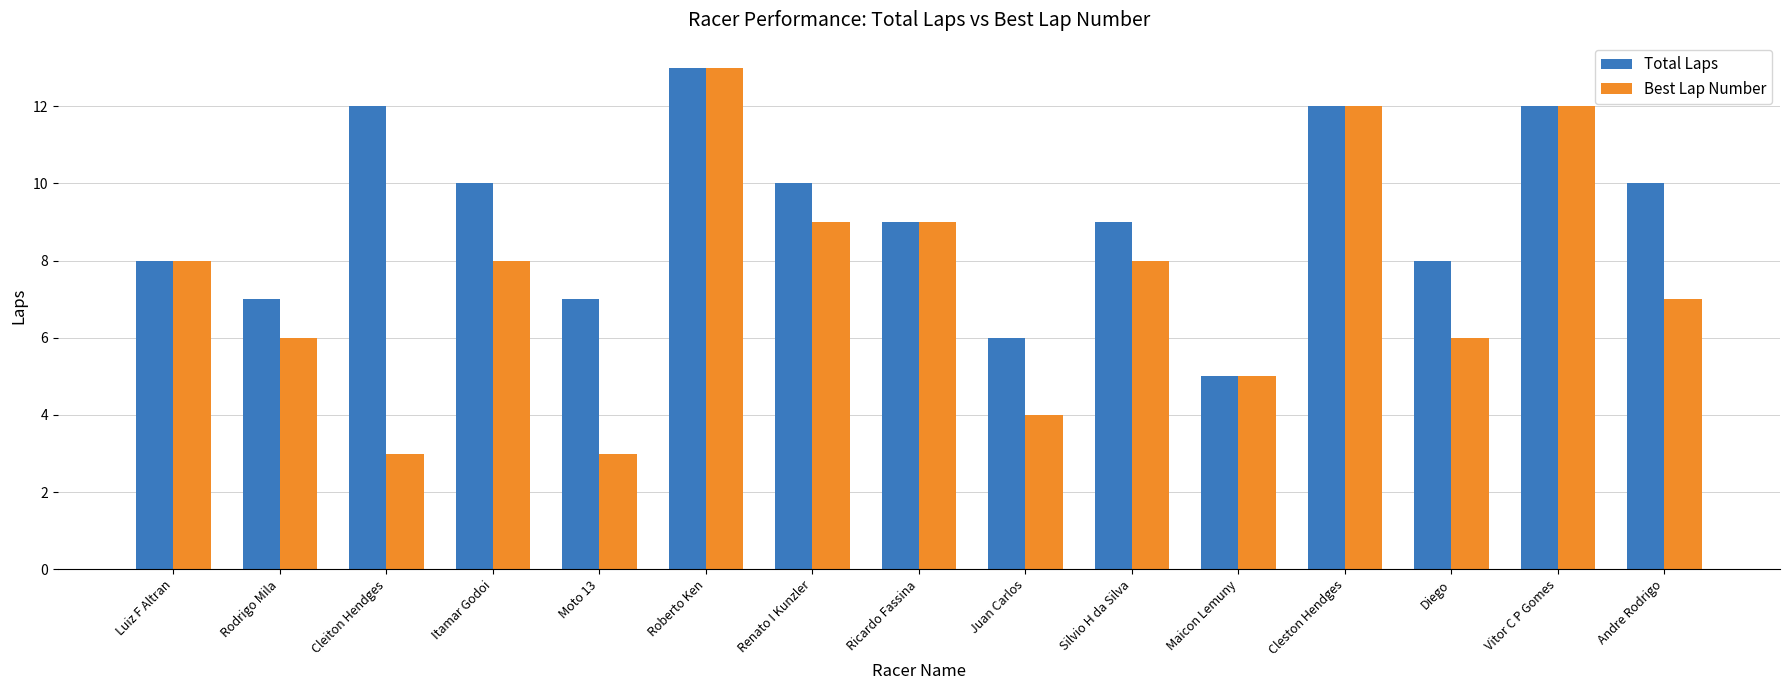

What value does the Best Lap Number series have at Itamar Godoi, to the nearest 10?

10